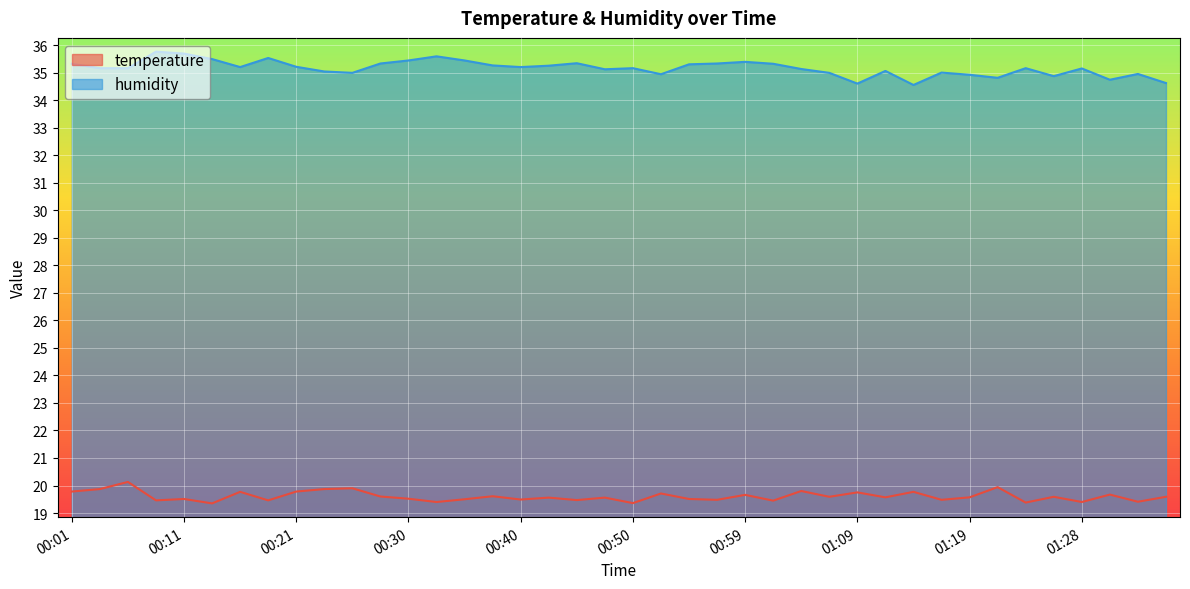

Which category has the lowest value in the humidity series?

01:14